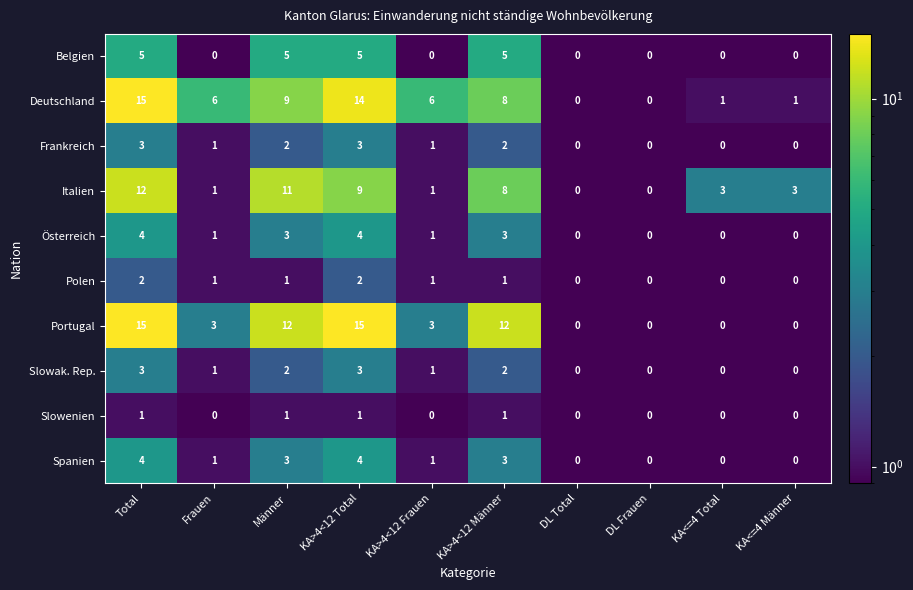

What is the maximum value for Deutschland?

15